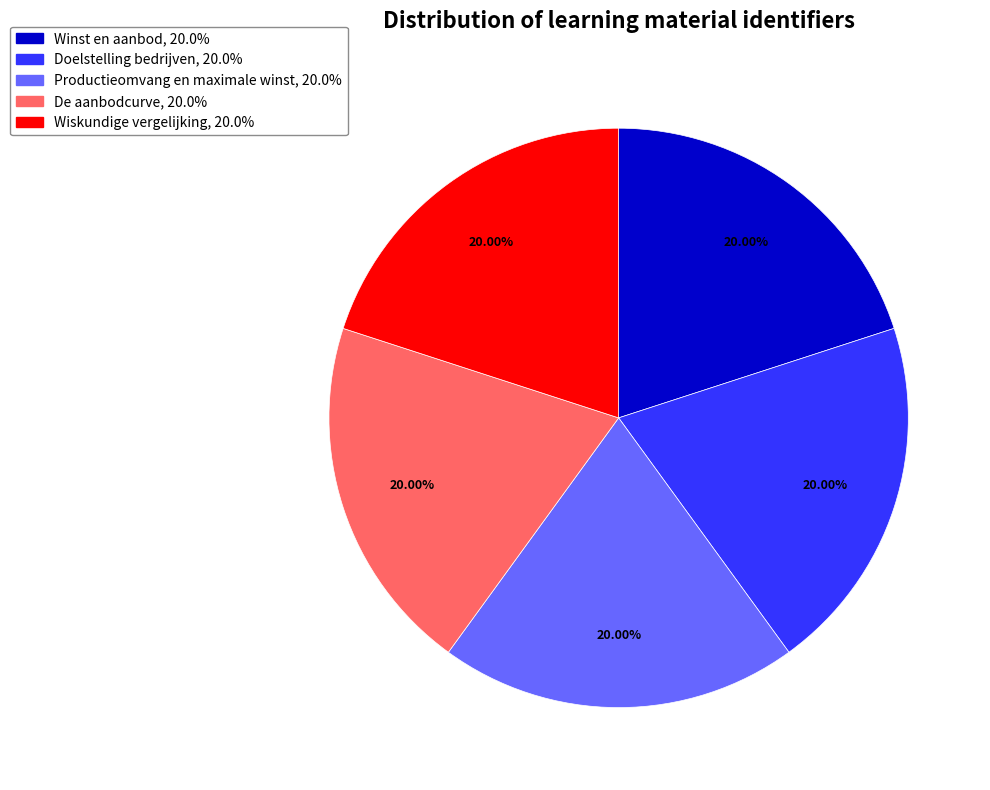

Is Winst en aanbod the majority of the pie?

No